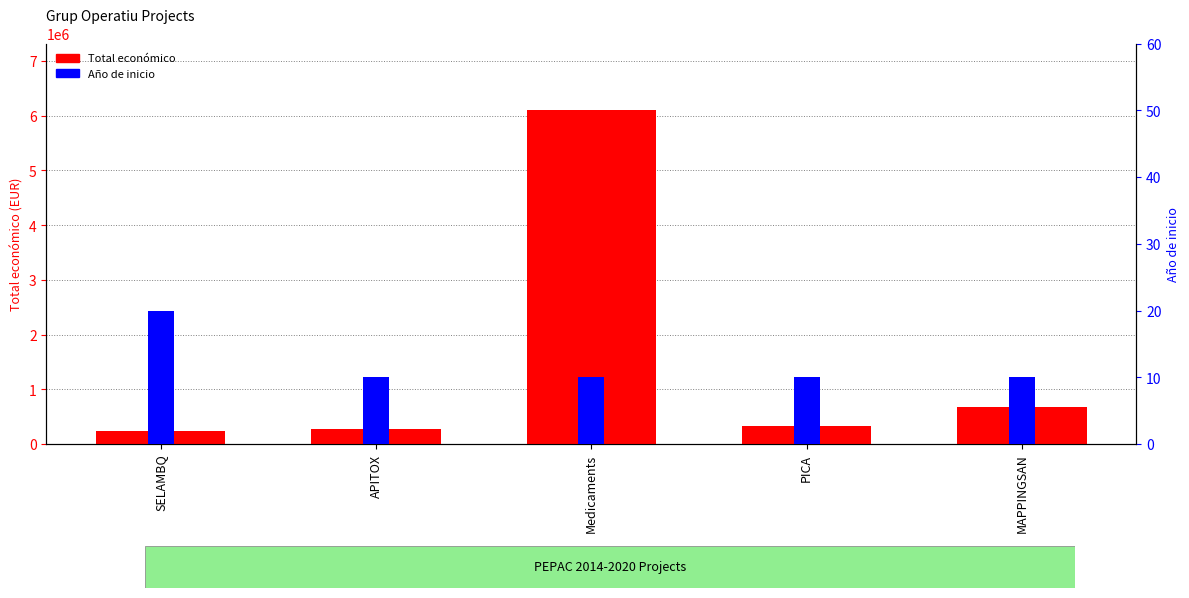

Which has a higher value, PICA or MAPPINGSAN?

MAPPINGSAN